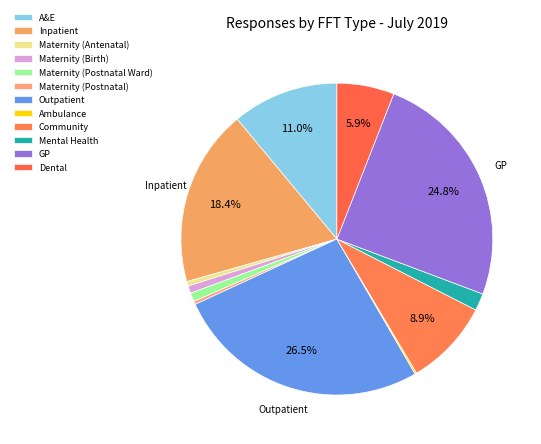

Combined, do Community and Outpatient account for over 50%?

No